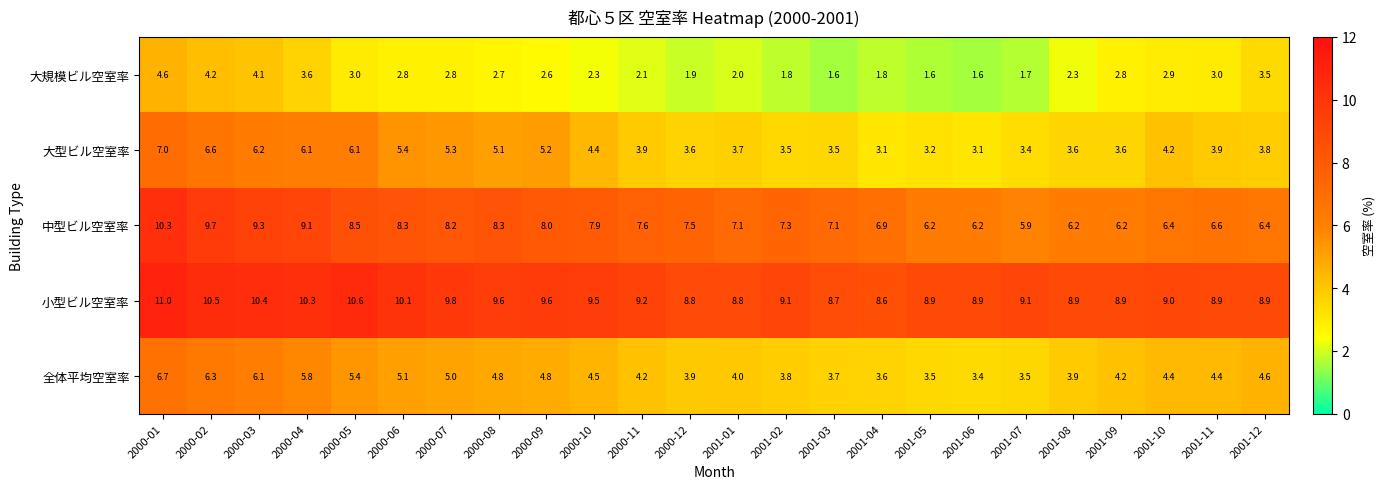

What is the total value across all series at 2001-05?

23.4